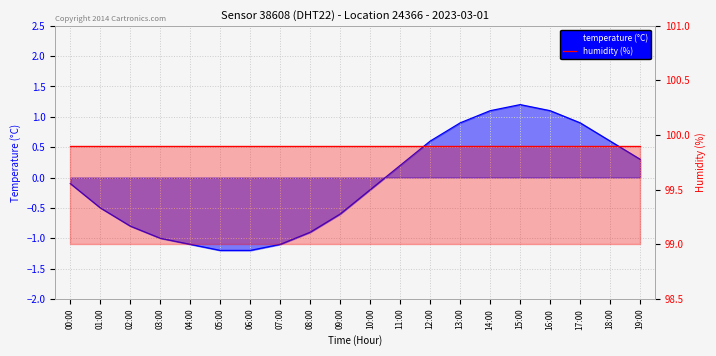

Rank the series at 11:00 from highest to lowest value.

humidity (%), temperature (°C)